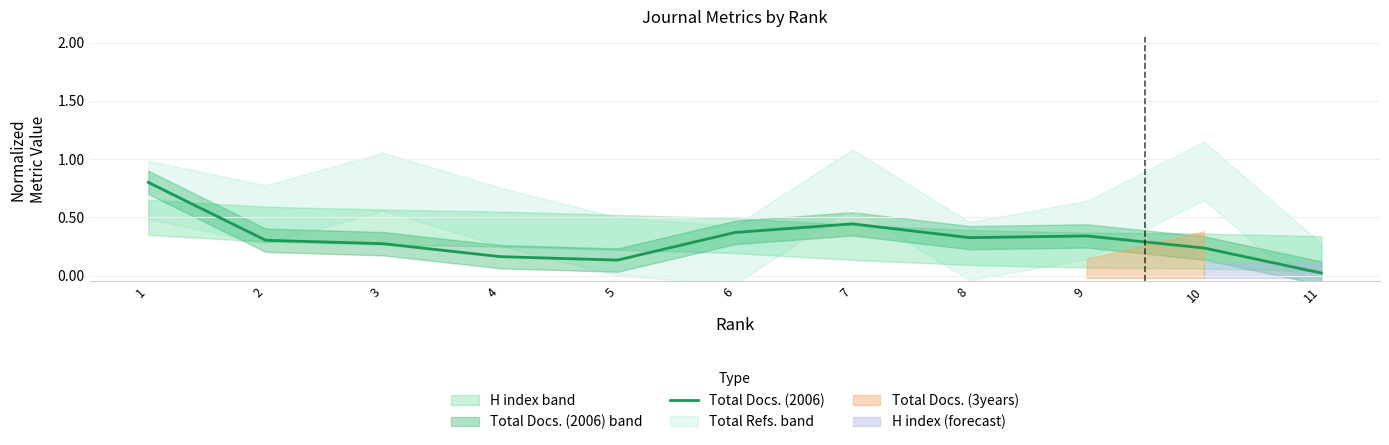

Reading right to left, list all the values displayed in this chart.

0.0	0.2	0.3	0.3	0.4	0.4	0.1	0.2	0.3	0.3	0.8